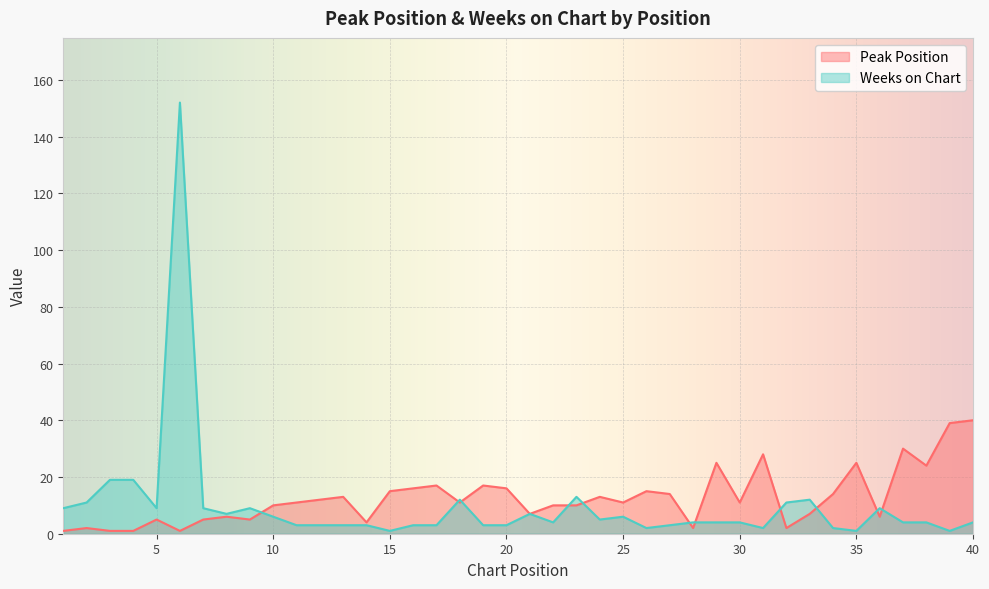

True or false: Peak Position has a value of 11 at 25.

True